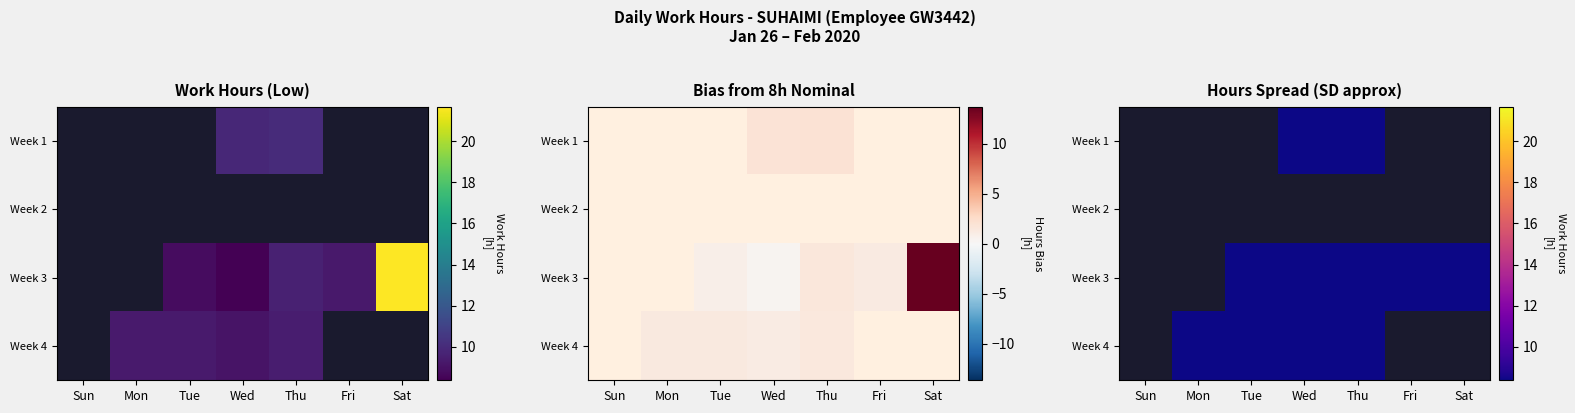

At which category is the sum across all series the highest?

Sat